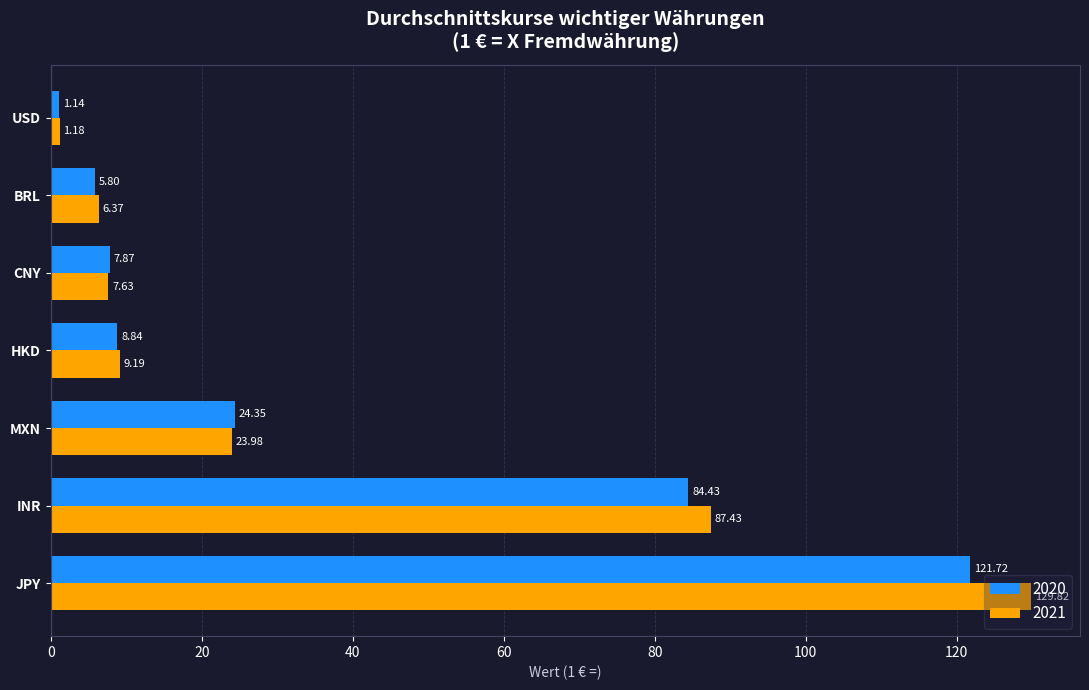

What is the difference between the second highest and second lowest values in the 2021 series?

81.1